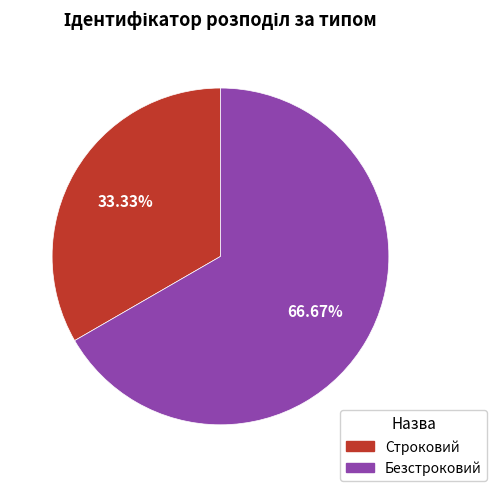

Combined, what portion of the pie is Строковий and Безстроковий?

100.0%